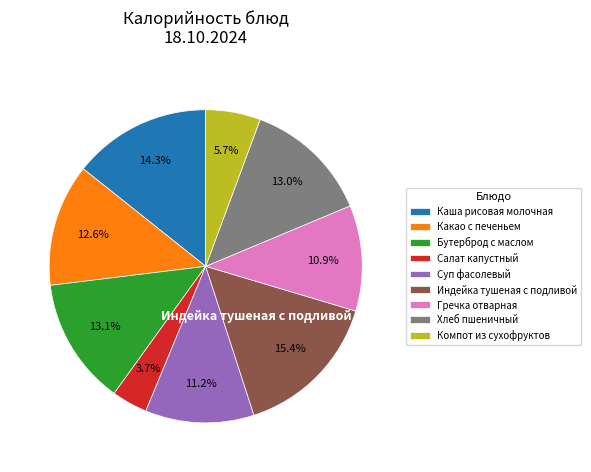

Combined, do Компот из сухофруктов and Салат капустный account for over 50%?

No